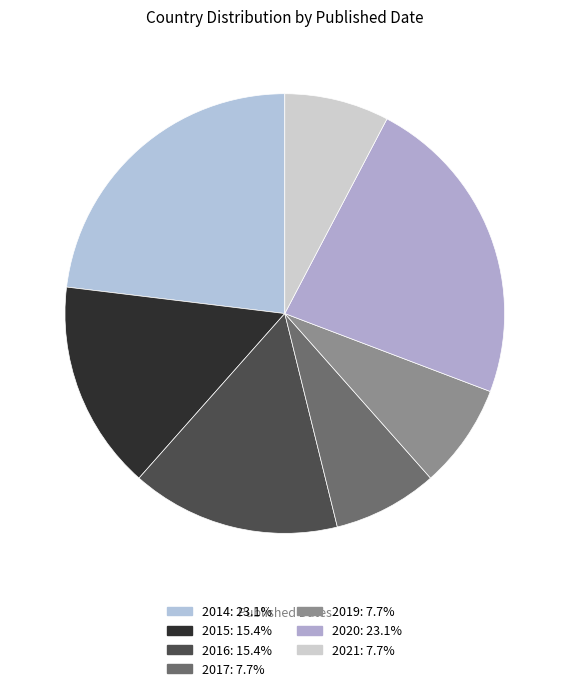

How many segments does this pie chart have?

7